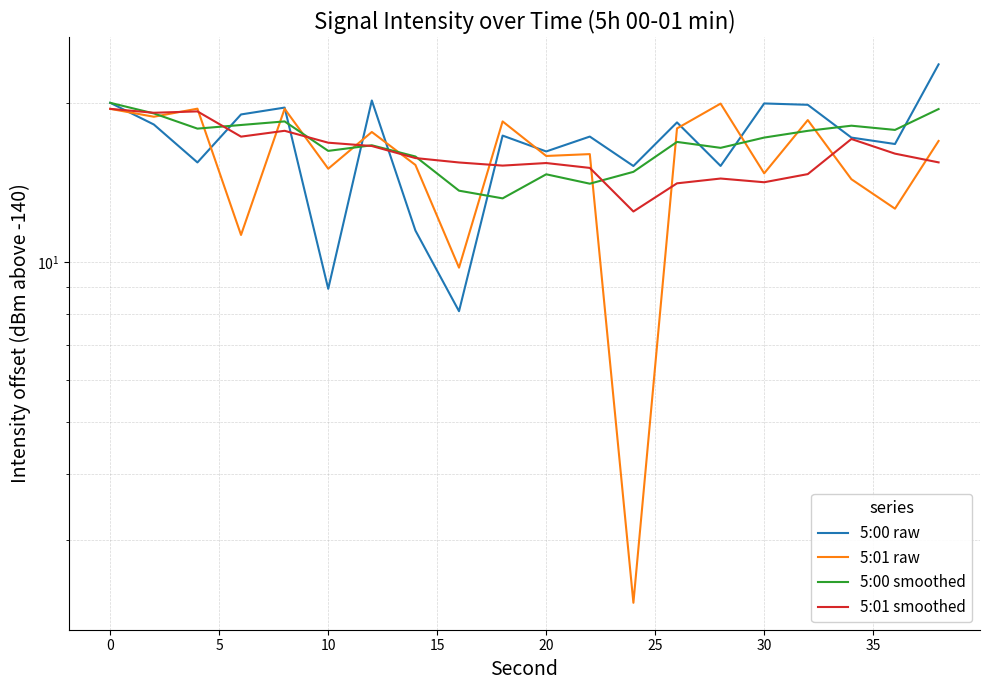

What is the greatest value displayed?

23.6